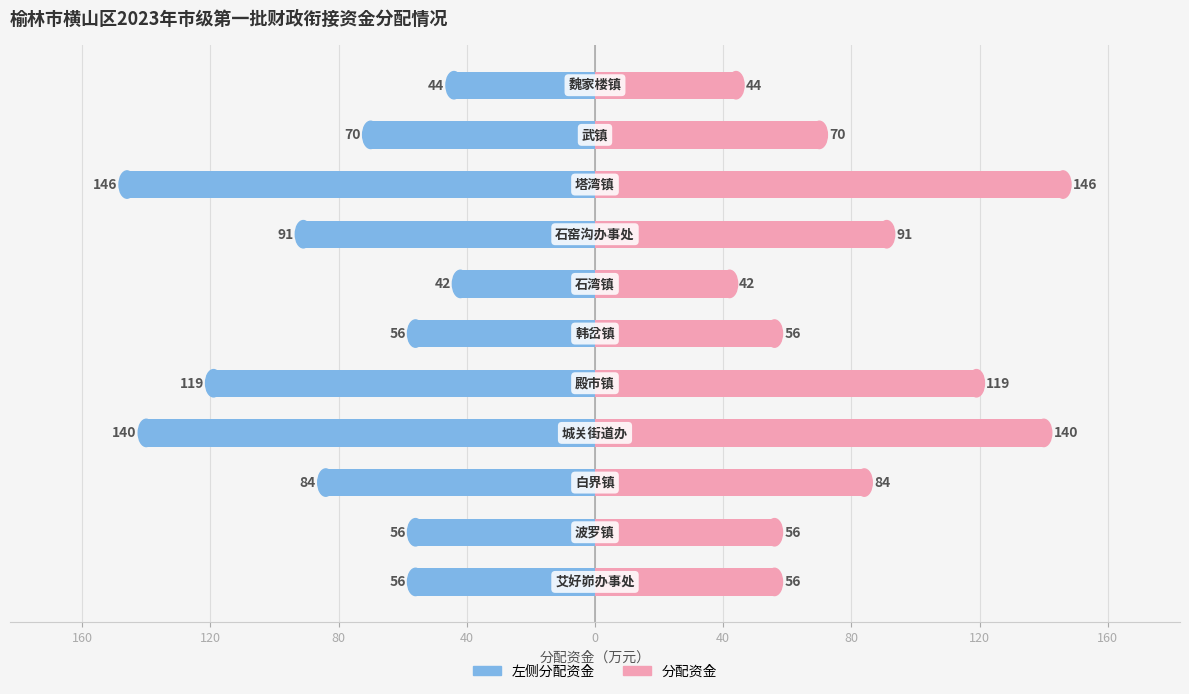

Are the bars grouped side by side (vs. stacked)?

Yes